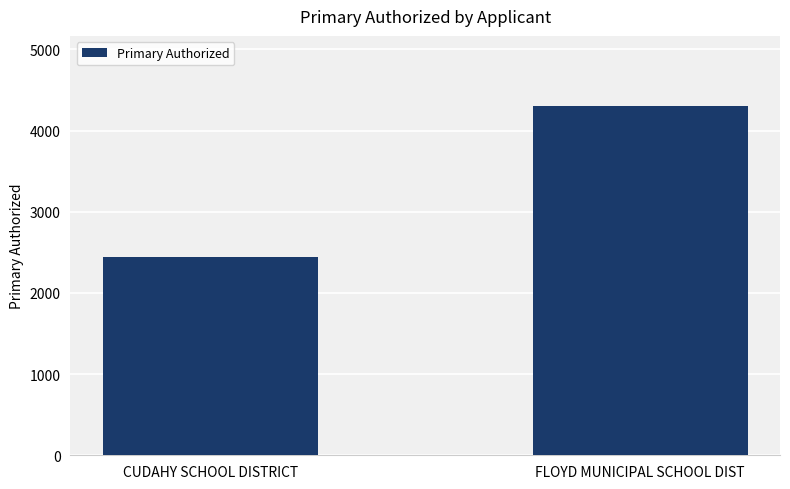

Where is the data nearest to the value 3374?

CUDAHY SCHOOL DISTRICT